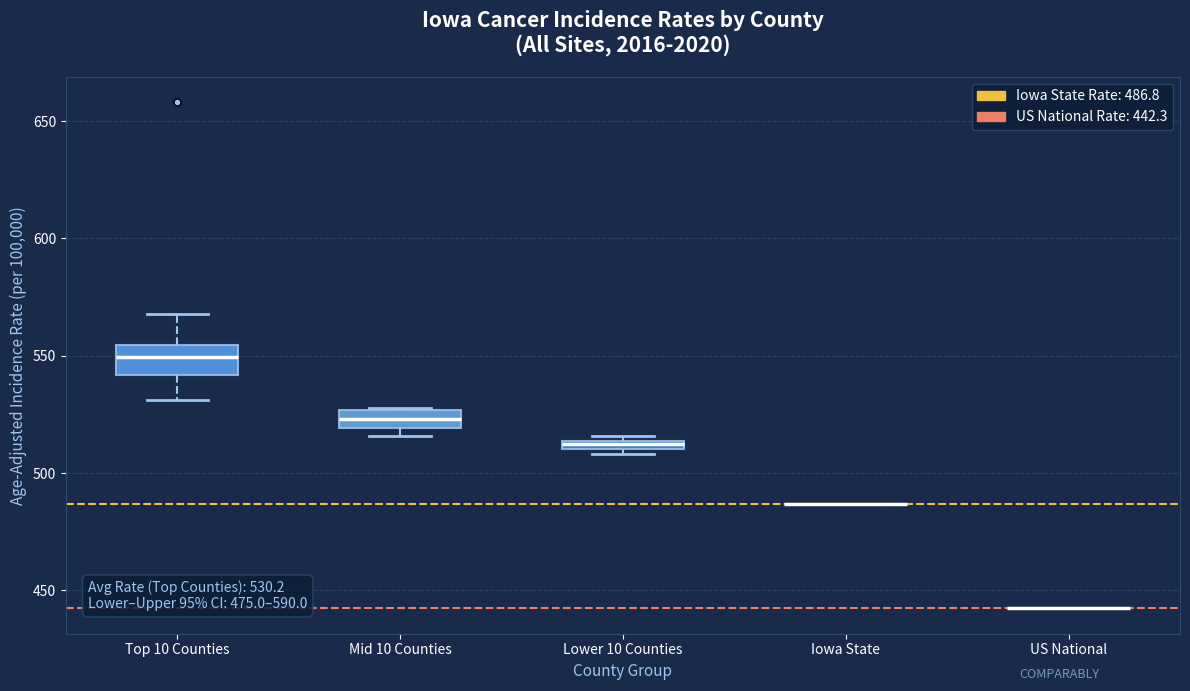

Which box is the tallest, from its lower edge to its upper edge?

Top 10 Counties